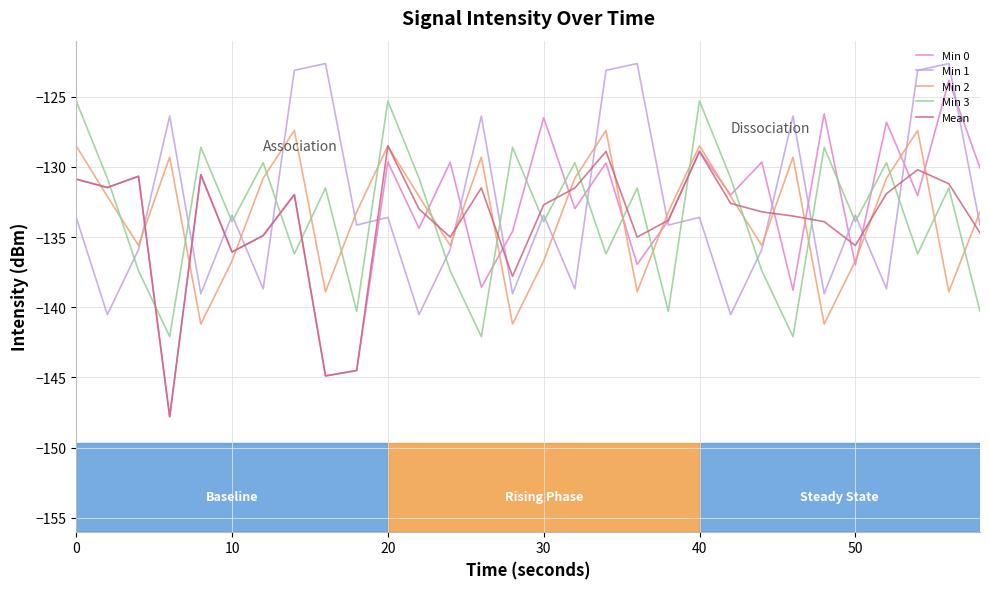

True or false: Min 0 and Min 3 intersect in this chart.

True